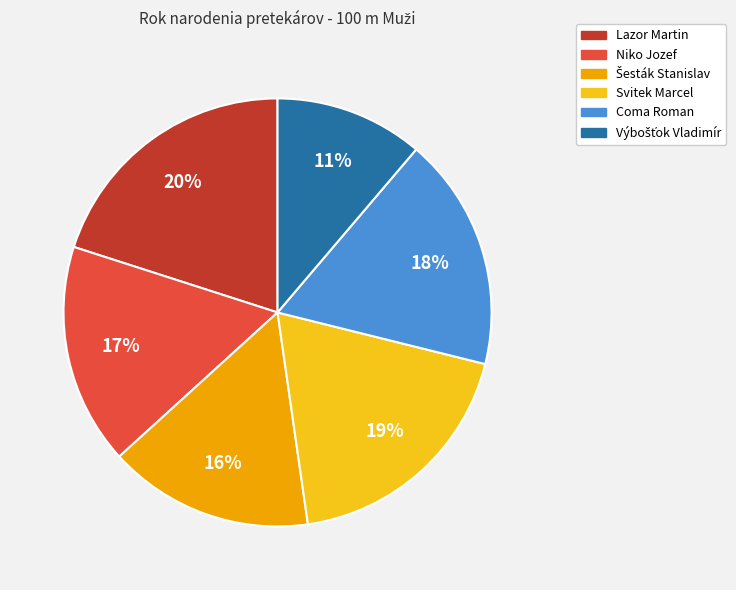

True or false: Niko Jozef accounts for 6% of the total.

False